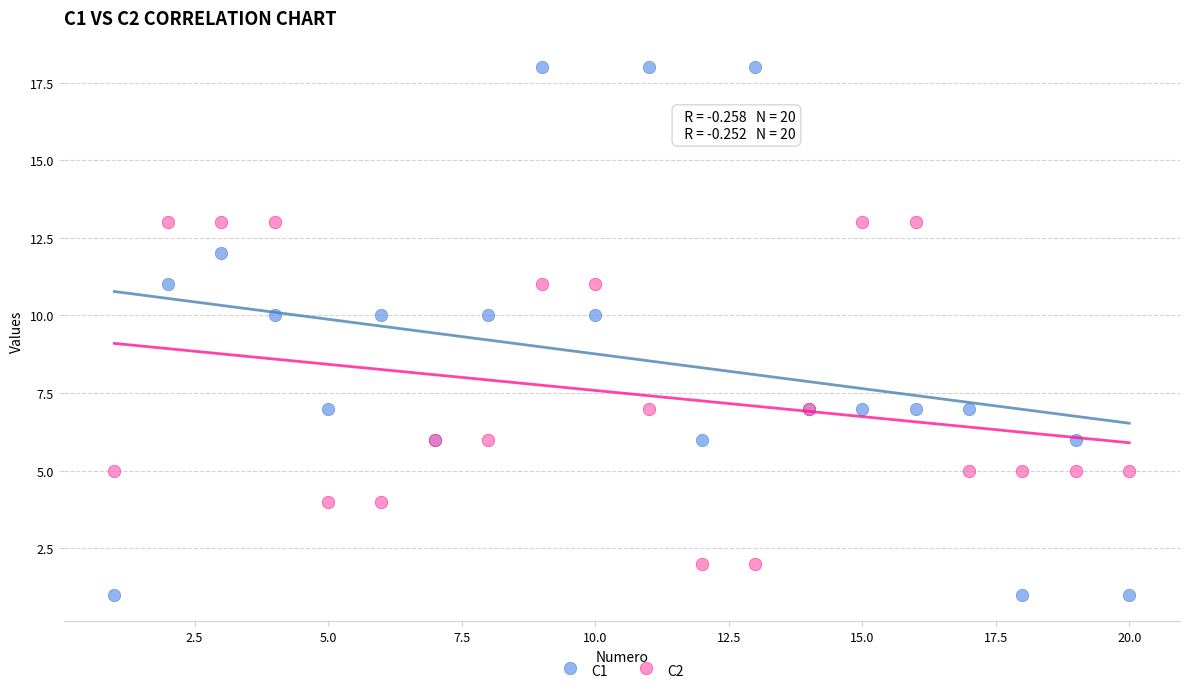

Which series has the widest spread of Y values?

C1